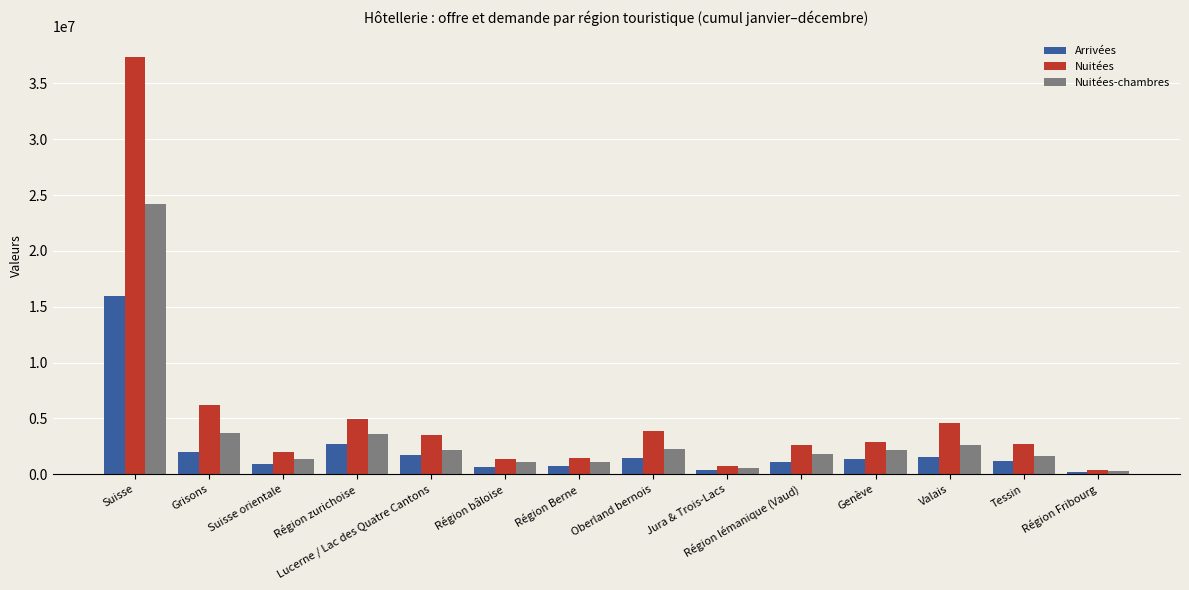

Is it true that Arrivées equals 22671308 at Suisse?

False